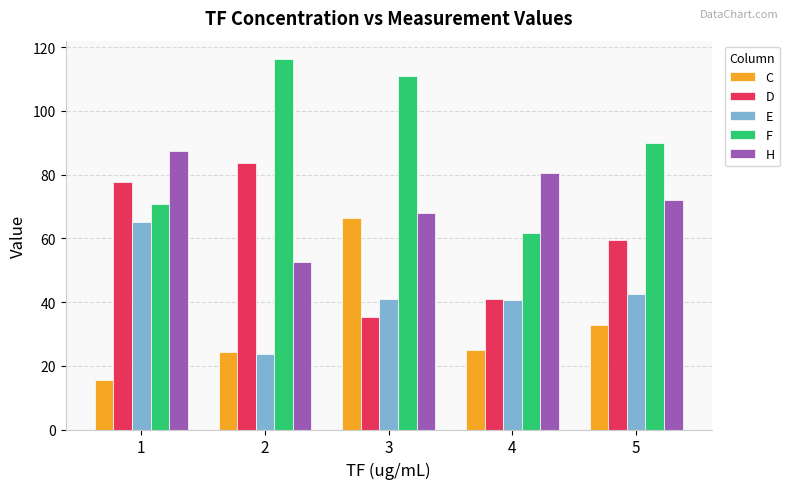

At which category is the sum across all series the highest?

3